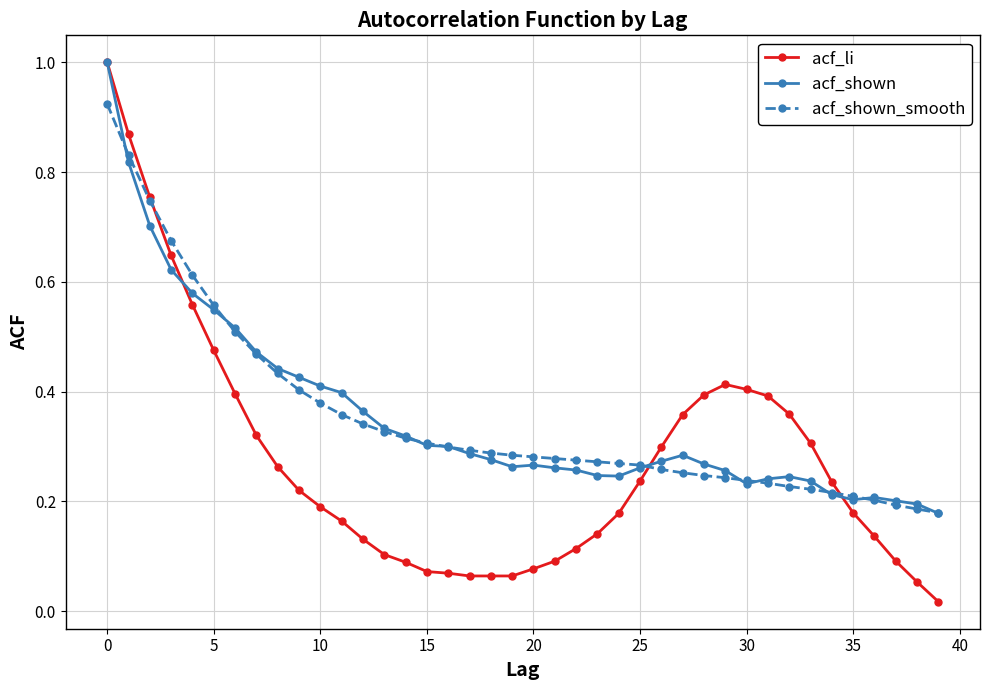

What is the maximum value shown in the chart?

1.0